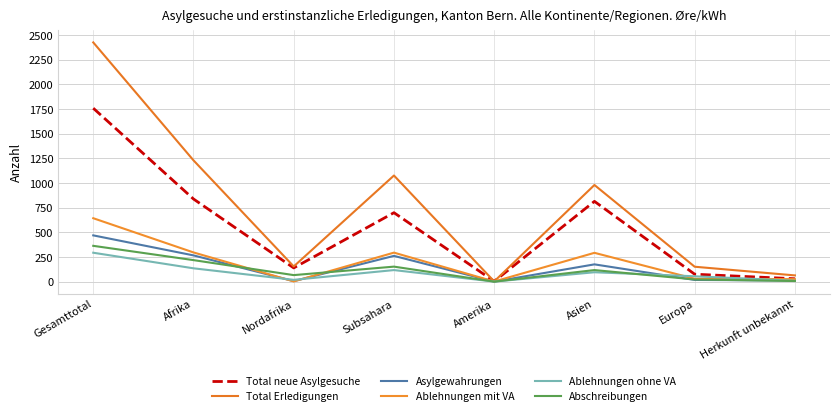

List the series in order of their peak value, highest first.

Total Erledigungen, Total neue Asylgesuche, Ablehnungen mit VA, Asylgewahrungen, Abschreibungen, Ablehnungen ohne VA